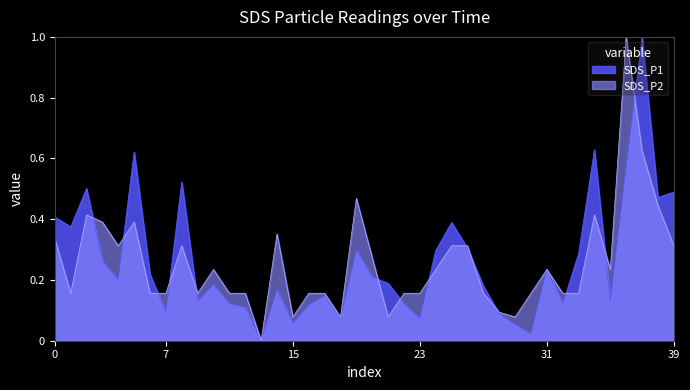

The SDS_P1 series shows 0.2 at 2021/05/29 00:31. True or false?

False